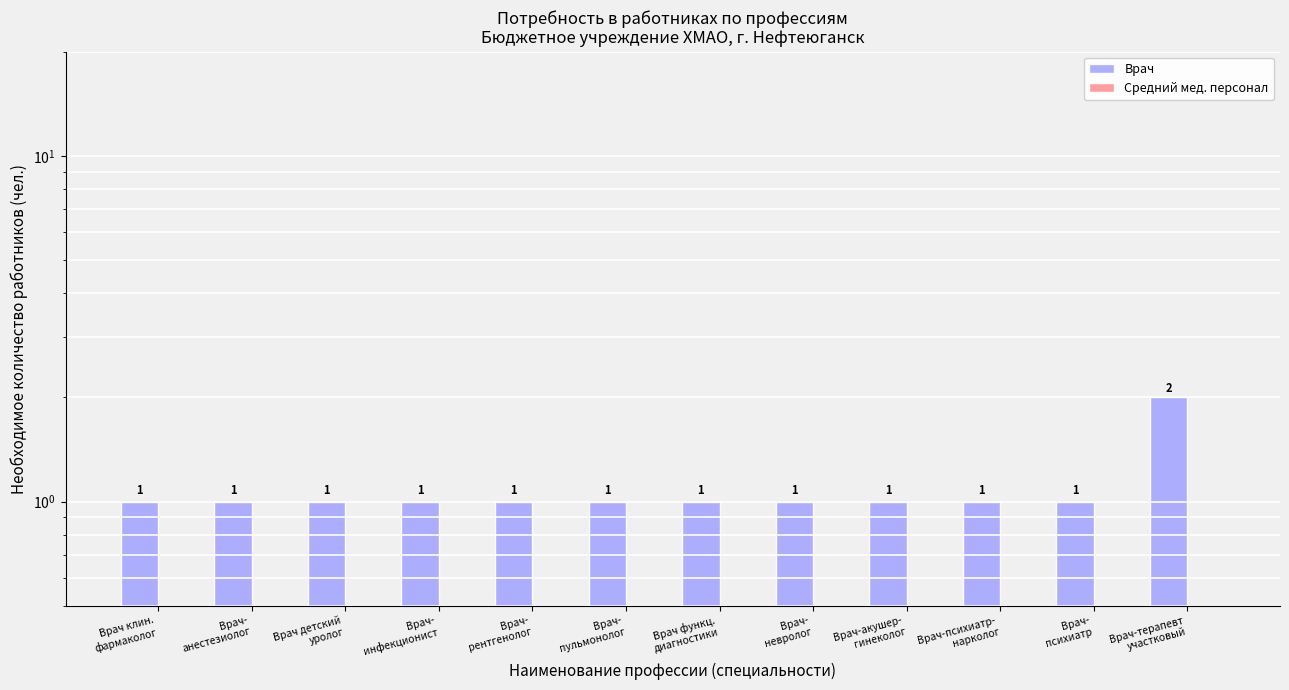

The Врач series shows 1 at Врач-
невролог. True or false?

True